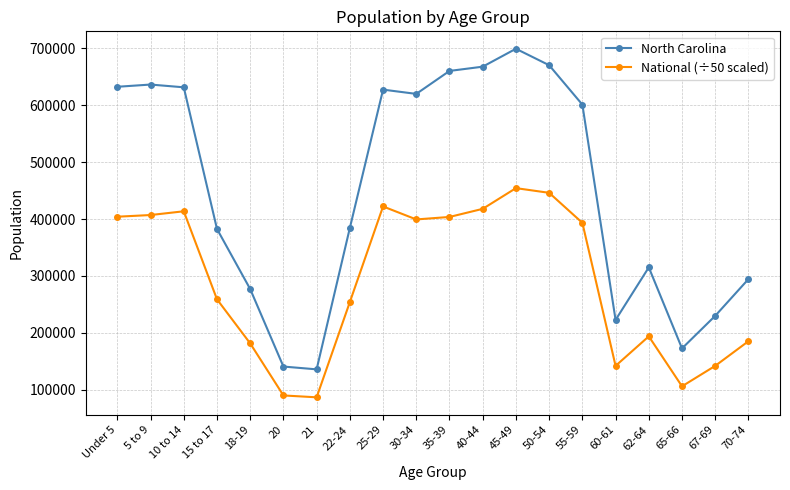

What are all the series names shown in the legend?

North Carolina, National (÷50 scaled)